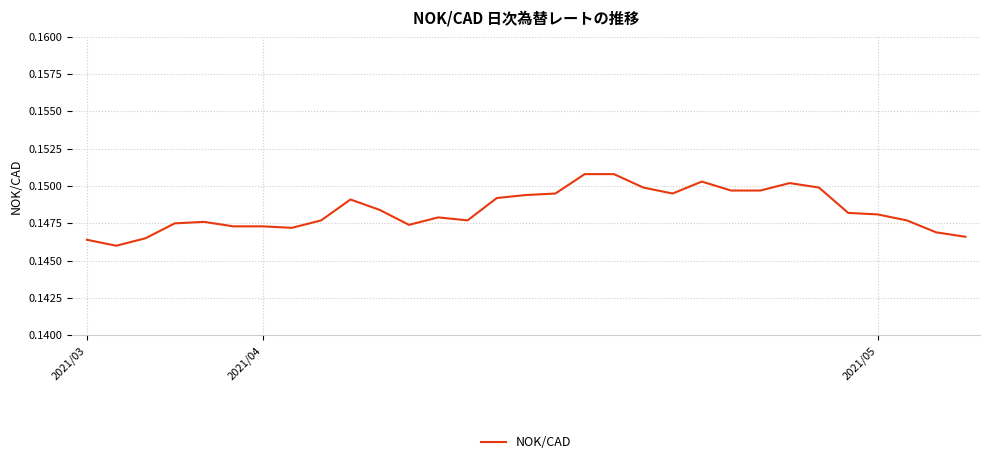

What is the label of the 13th point from the left?

12